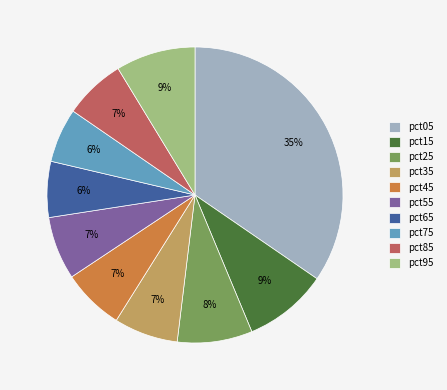

The pct55 slice represents 7% of the pie. True or false?

True